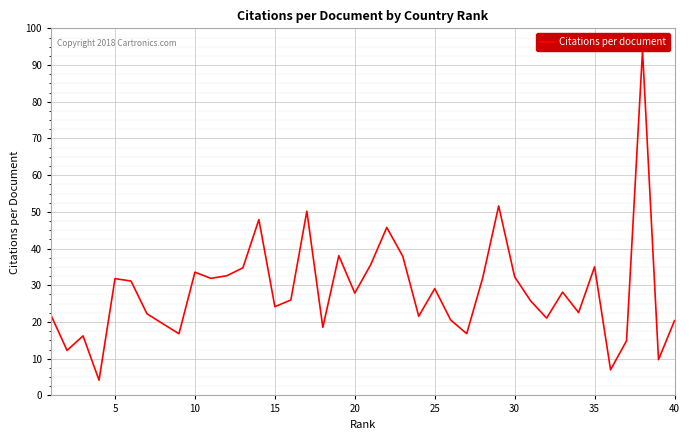

How many interior local peaks (higher than both neighbors) does the data have?

12